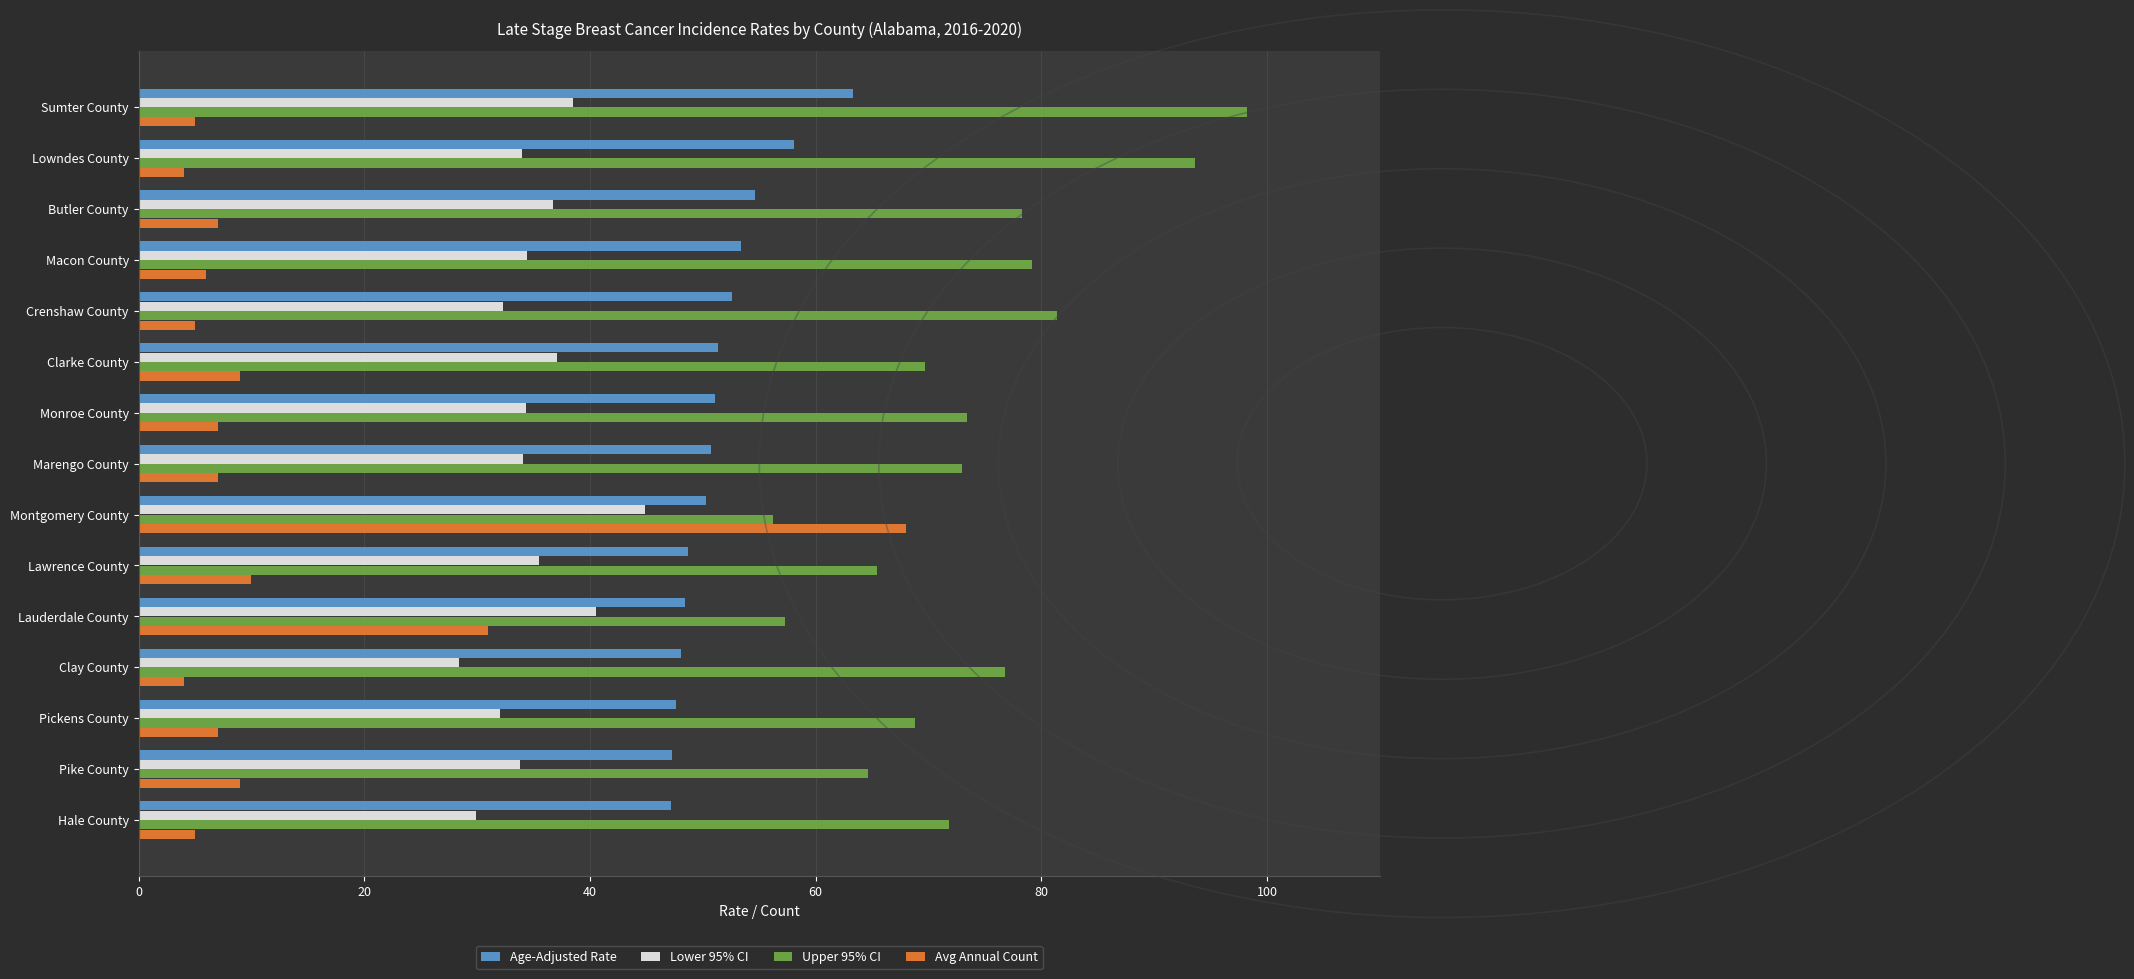

Is the value of Avg Annual Count at Macon County greater than the value of Lower 95% CI at Butler County?

No